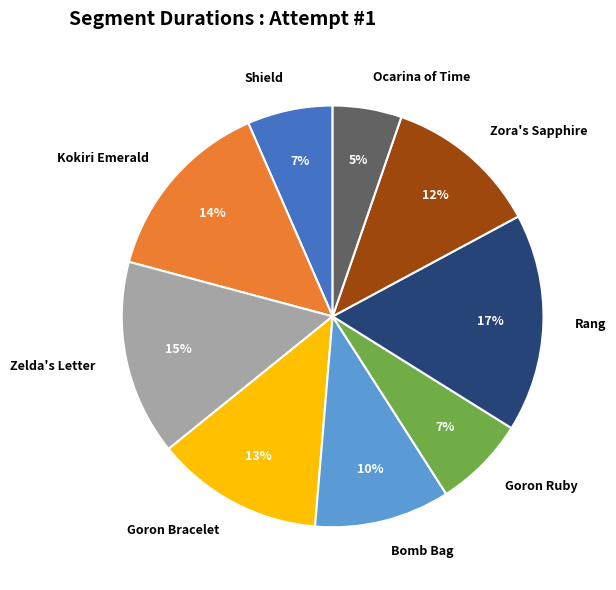

Approximately how many times larger is the value at Ocarina of Time compared to Goron Ruby?

0.7